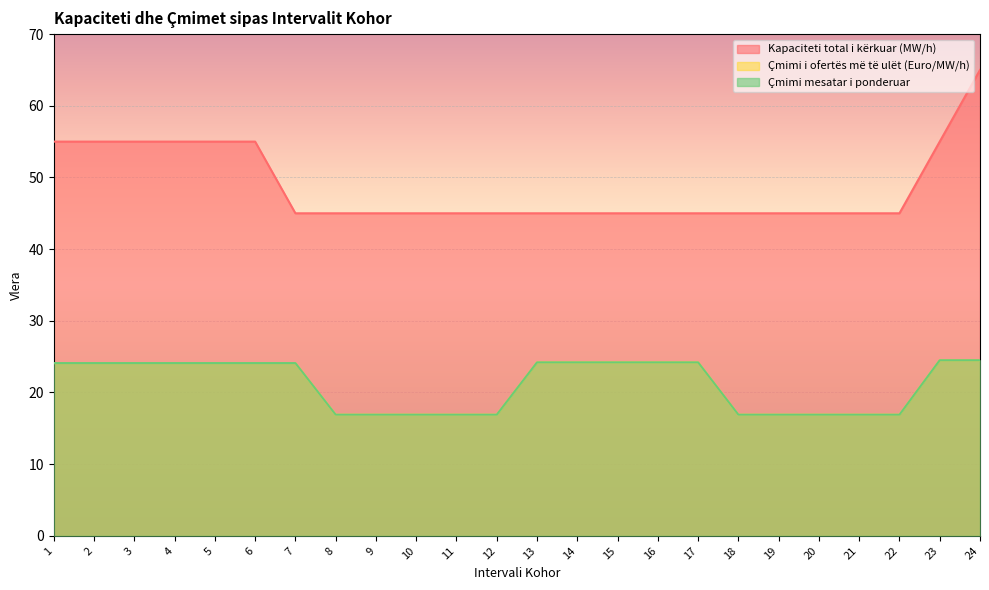

Reading left to right, extract all data points from this chart.

Kapaciteti total i kërkuar (MW/h): 1=55.0	2=55.0	3=55.0	4=55.0	5=55.0	6=55.0	7=45.0	8=45.0	9=45.0	10=45.0	11=45.0	12=45.0	13=45.0	14=45.0	15=45.0	16=45.0	17=45.0	18=45.0	19=45.0	20=45.0	21=45.0	22=45.0	23=55.0	24=65.0
Çmimi i ofertës më të ulët (Euro/MW/h): 1=24.1	2=24.1	3=24.1	4=24.1	5=24.1	6=24.1	7=24.1	8=16.9	9=16.9	10=16.9	11=16.9	12=16.9	13=24.2	14=24.2	15=24.2	16=24.2	17=24.2	18=16.9	19=16.9	20=16.9	21=16.9	22=16.9	23=24.5	24=24.5
Çmimi mesatar i ponderuar: 1=24.1	2=24.1	3=24.1	4=24.1	5=24.1	6=24.1	7=24.1	8=16.9	9=16.9	10=16.9	11=16.9	12=16.9	13=24.2	14=24.2	15=24.2	16=24.2	17=24.2	18=16.9	19=16.9	20=16.9	21=16.9	22=16.9	23=24.5	24=24.5